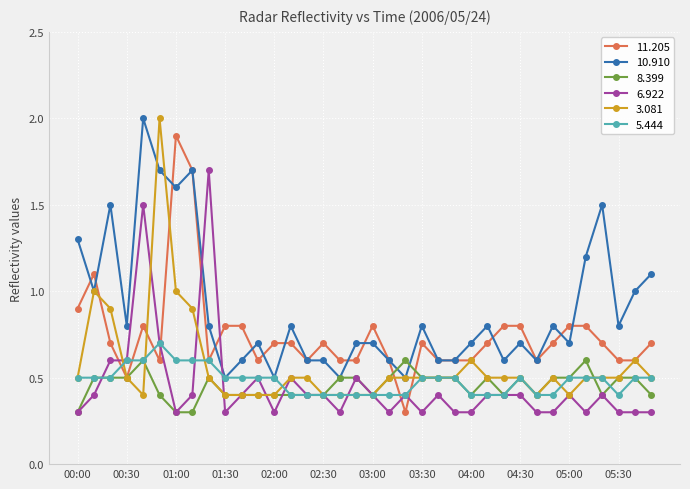

What is the smallest value displayed?

0.3